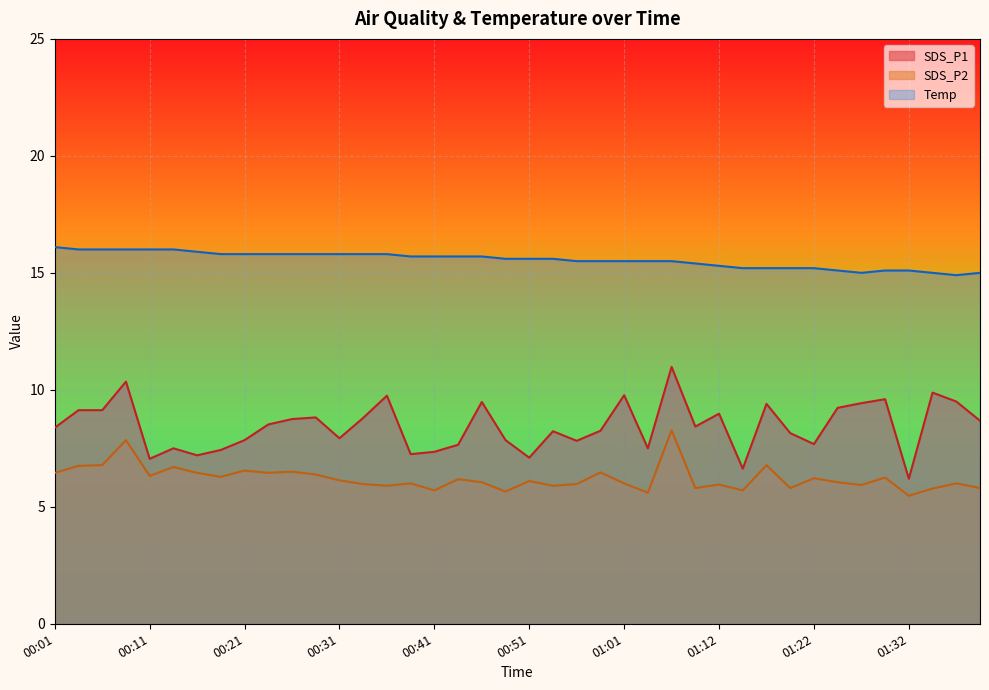

Is it true that SDS_P2 equals 6.3 at 00:19?

True